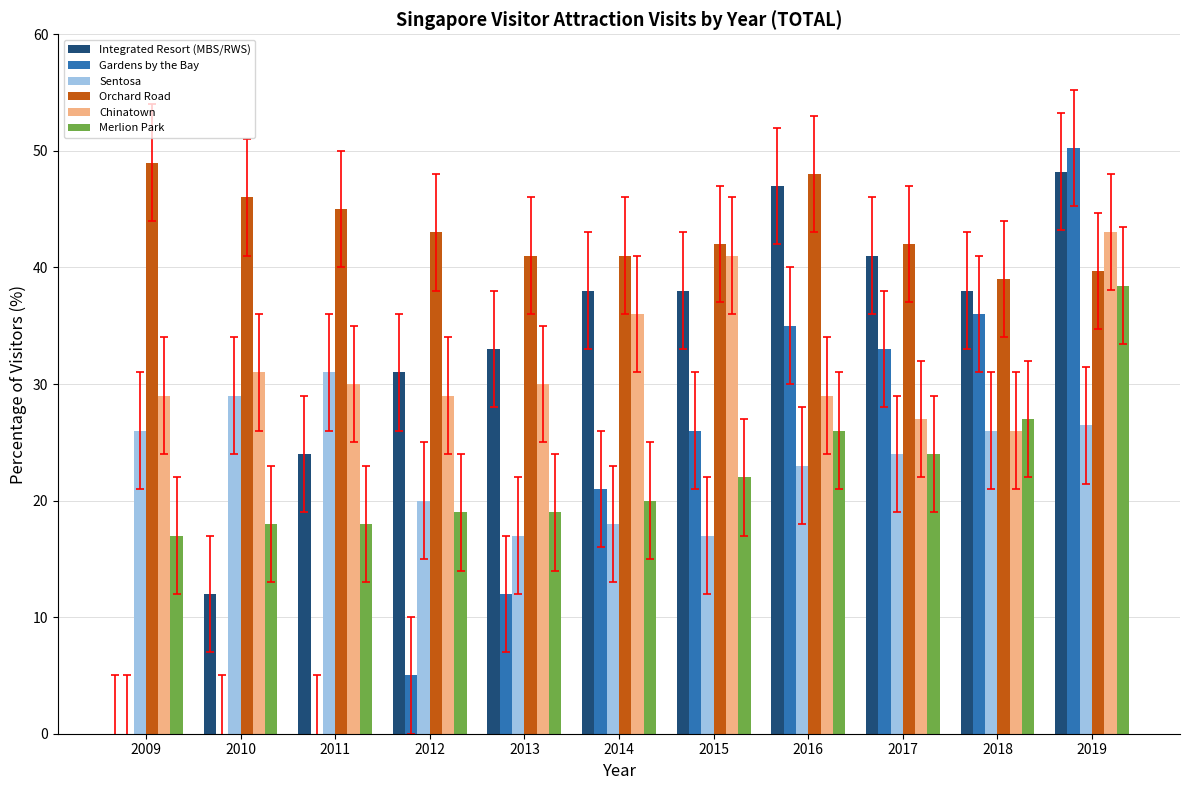

What value does the Sentosa series have at 2013?

17.0